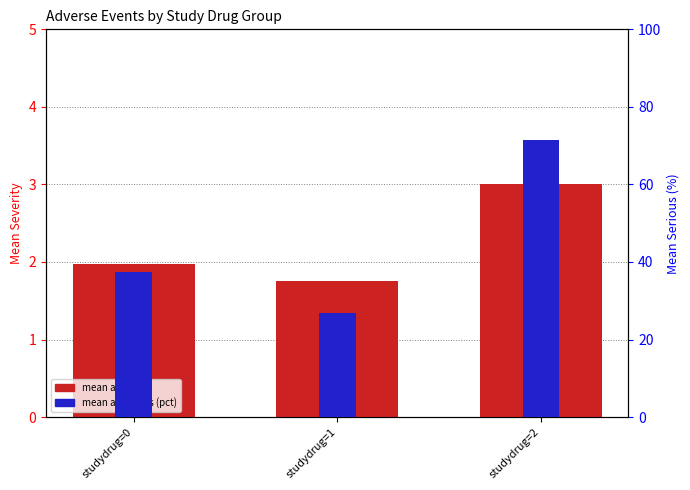

Which series has the largest total across all categories?

mean aeserious (pct)